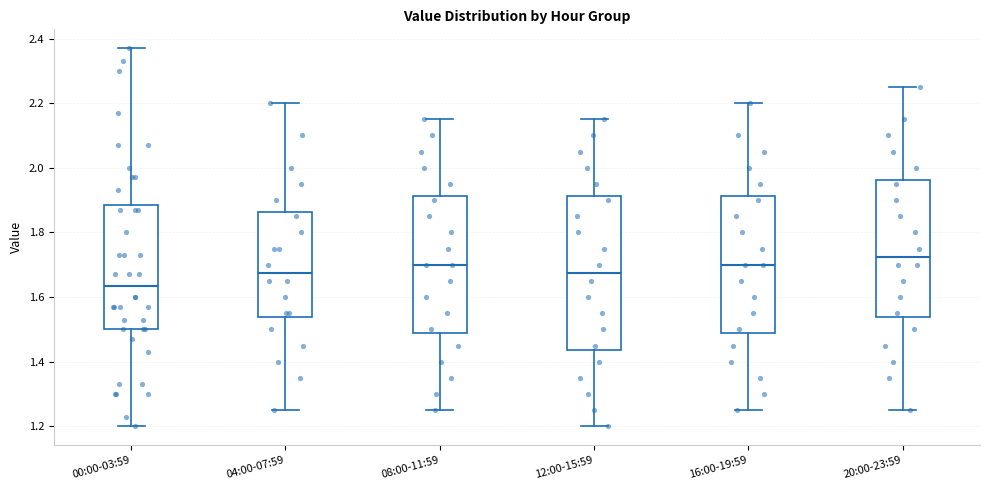

Which box is the tallest, from its lower edge to its upper edge?

12:00-15:59